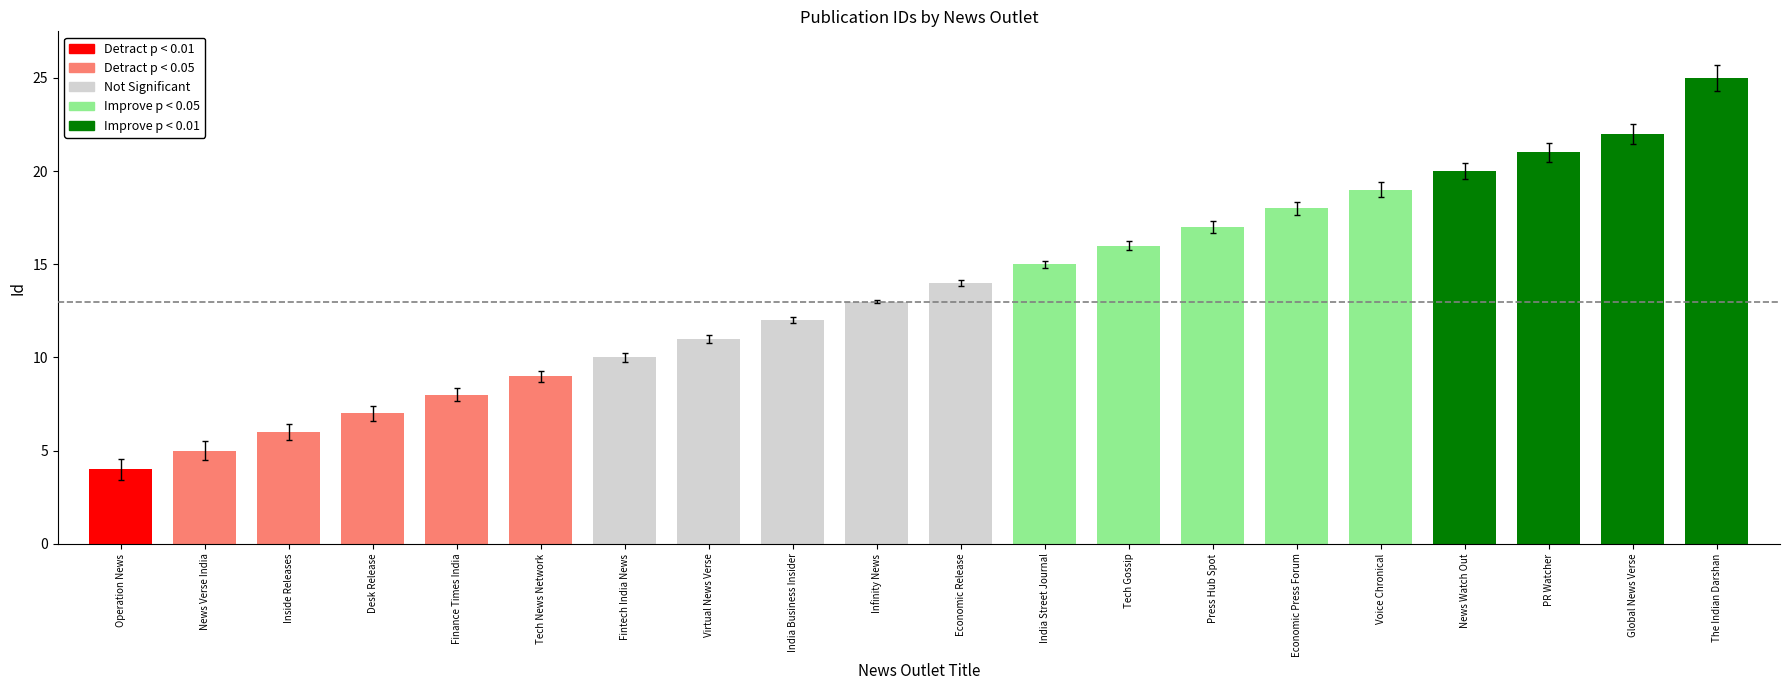

Between Fintech India News and India Business Insider, which is larger?

India Business Insider